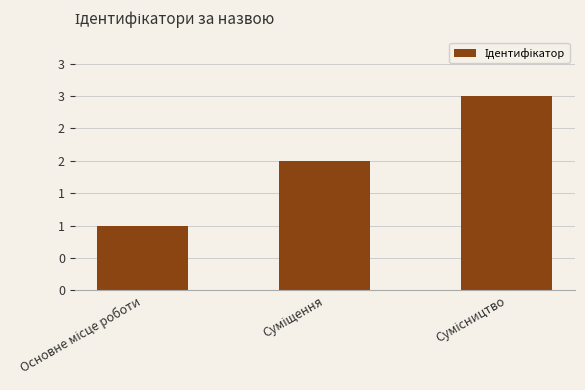

How many bars are there in total?

3